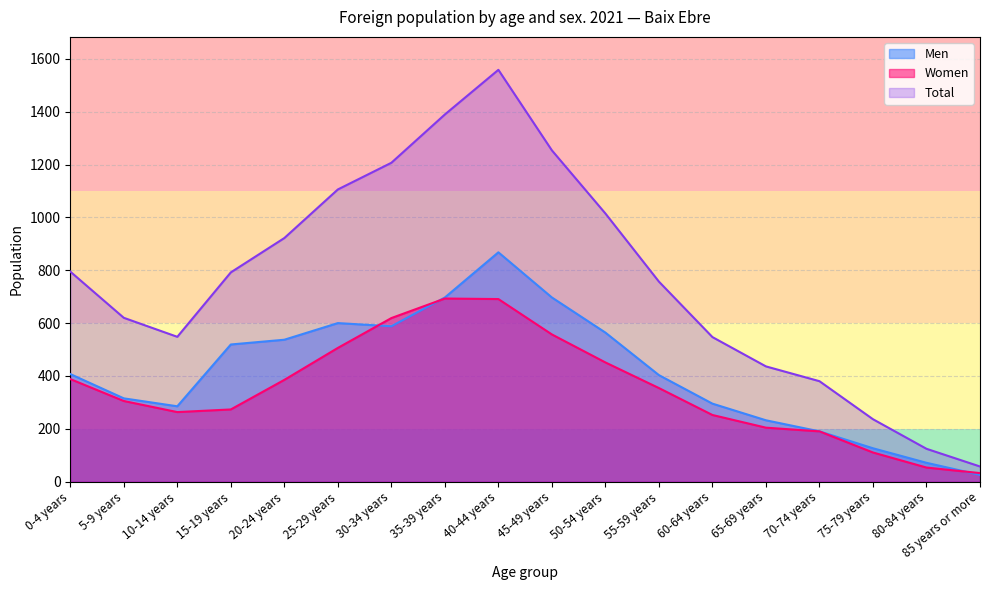

Is it true that Women equals 265 at 45-49 years?

False